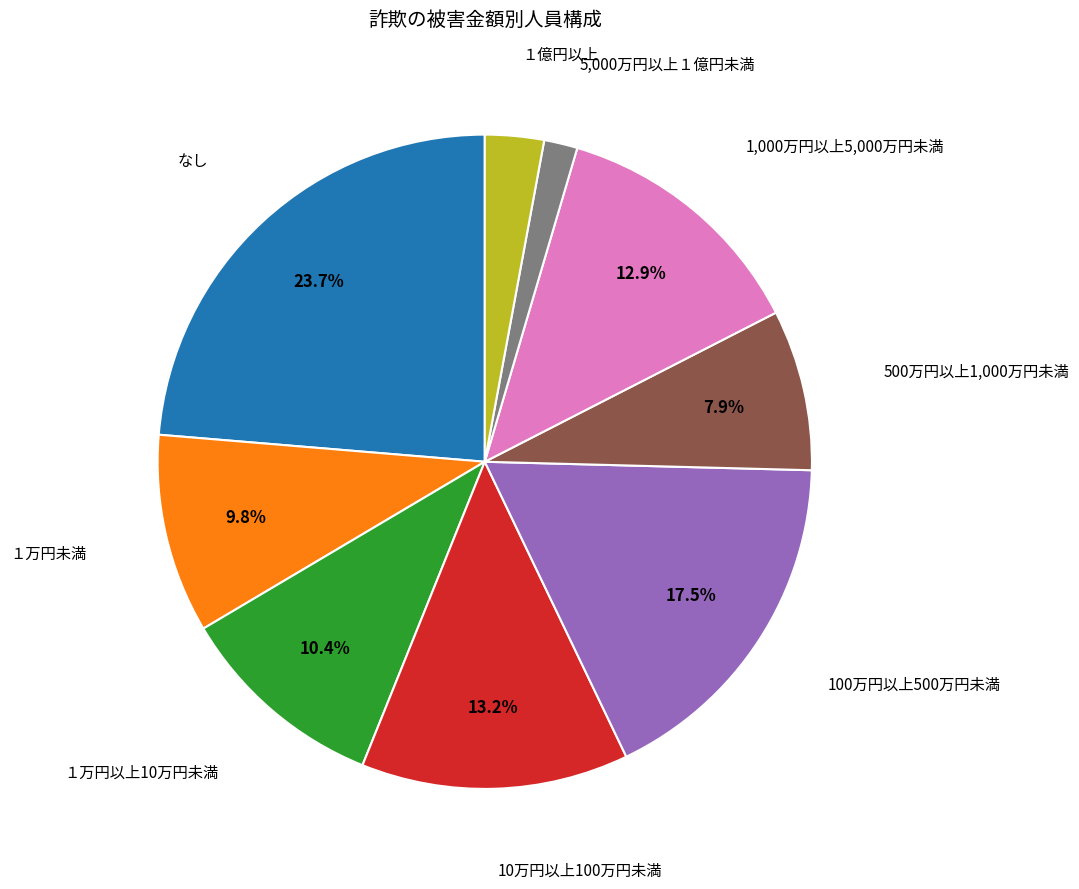

Does any single category account for the majority?

No